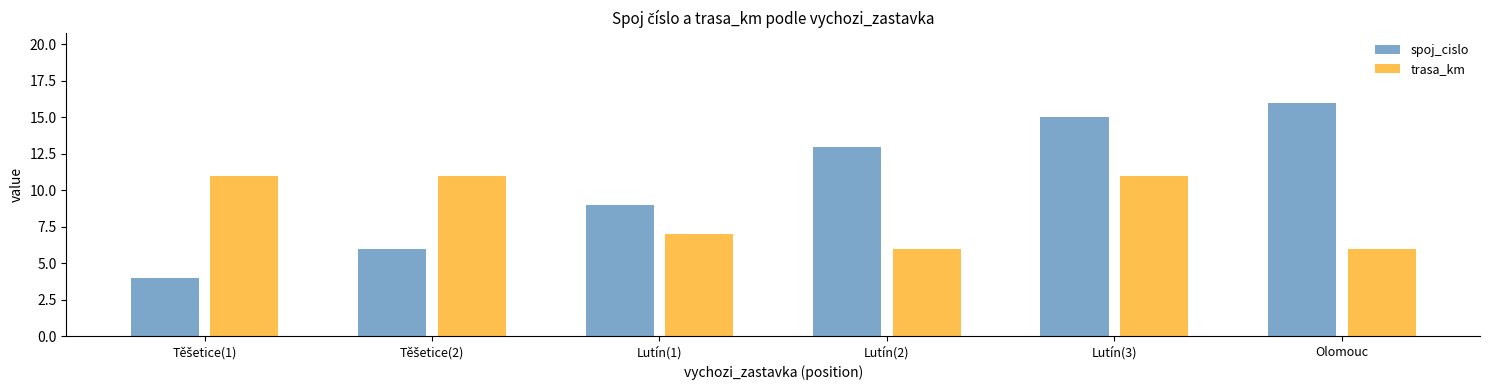

Rank the series by their average value, from lowest to highest.

trasa_km, spoj_cislo